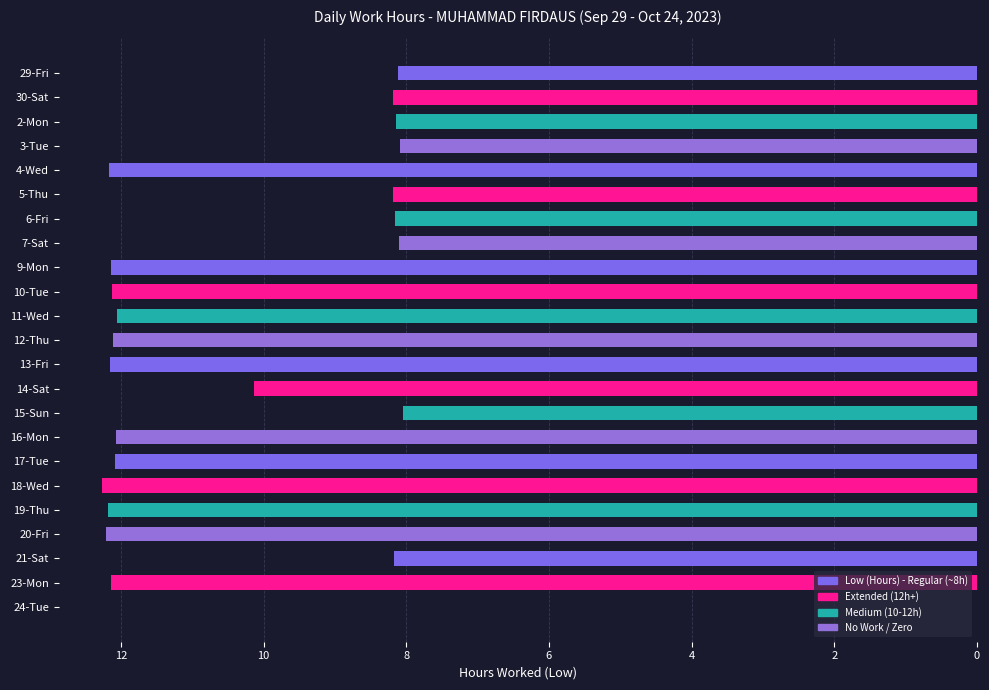

What is the sum of the values at 12-Thu and 20-Fri?

24.3